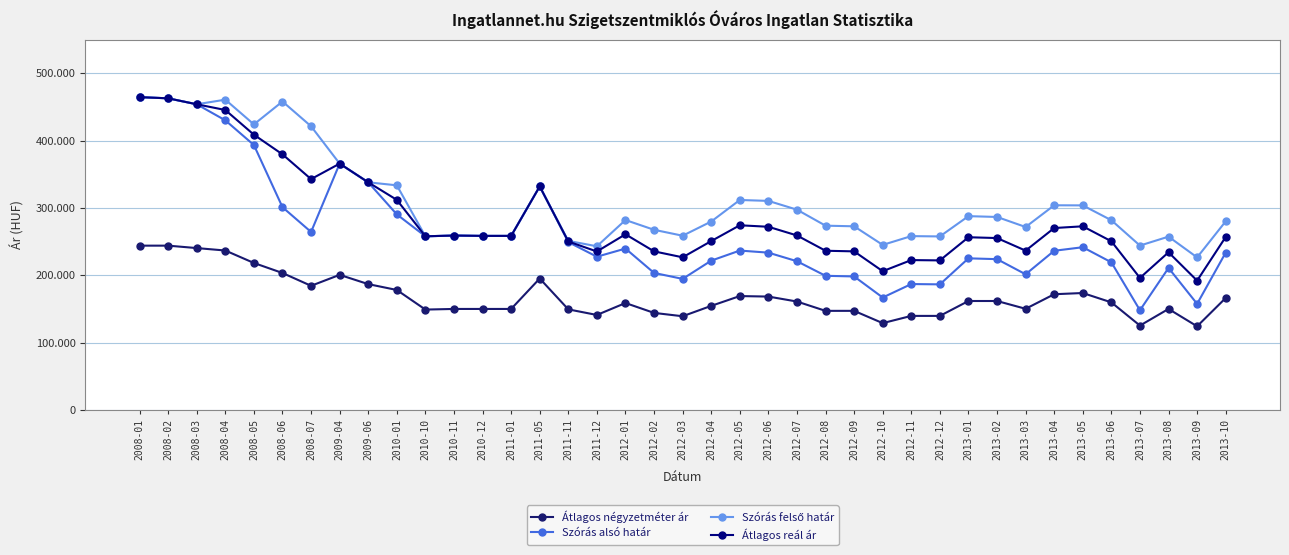

Rank the series by their maximum value, from lowest to highest.

Átlagos négyzetméter ár, Szórás alsó határ, Szórás felső határ, Átlagos reál ár